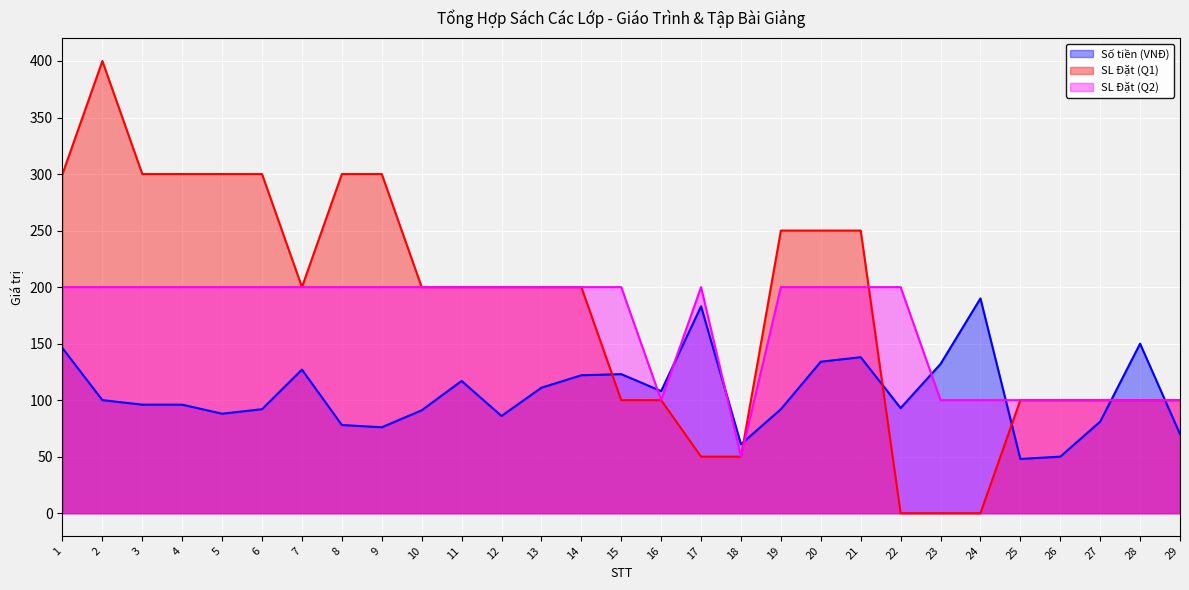

Which category has the highest value in the Số tiền (VNĐ) series?

24